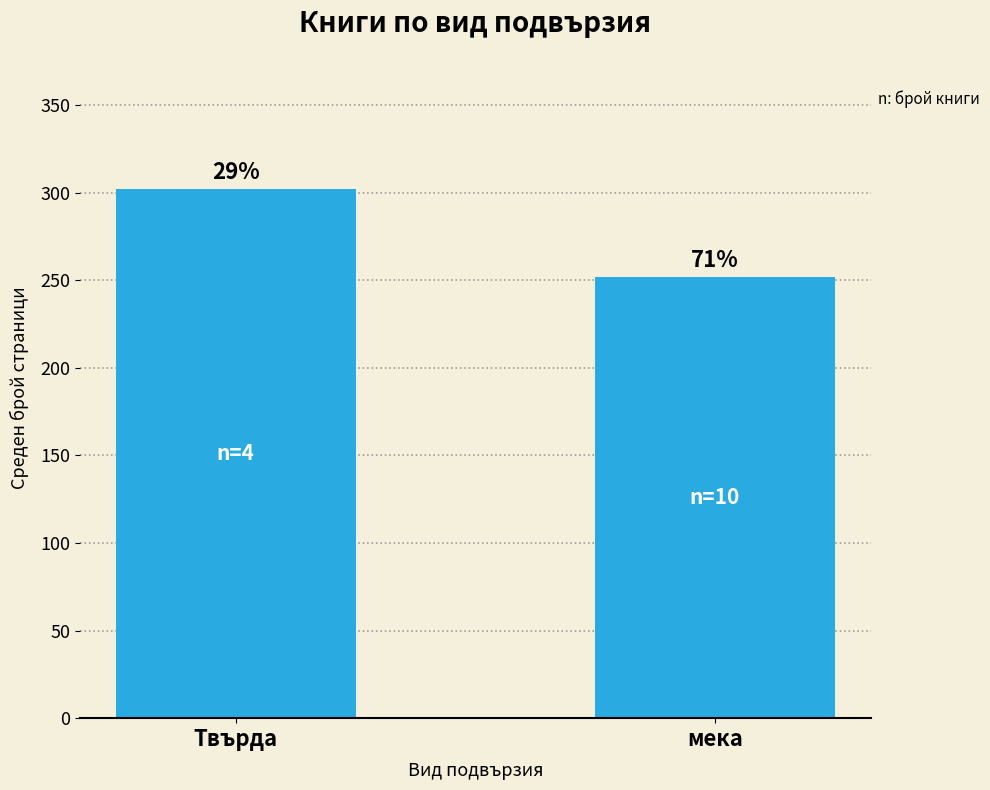

Are the bars horizontal?

No